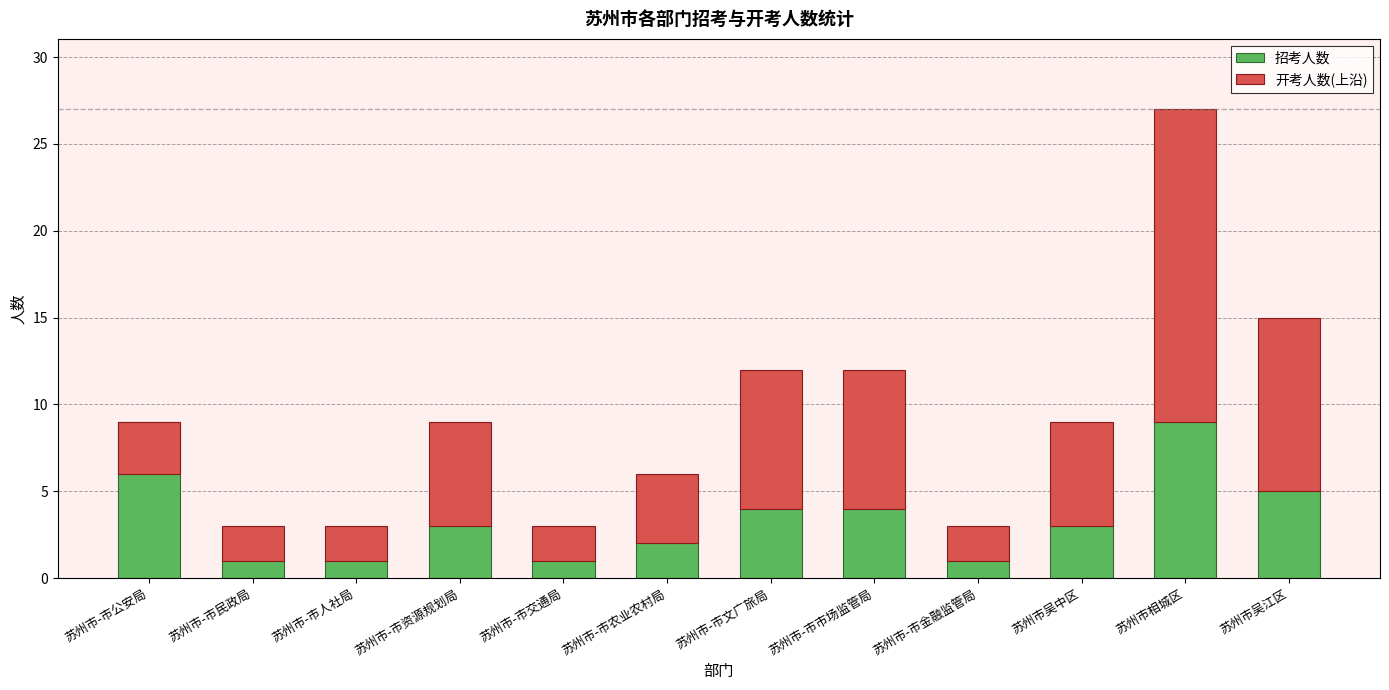

How many values in the 开考人数(上沿) series are below 6?

6